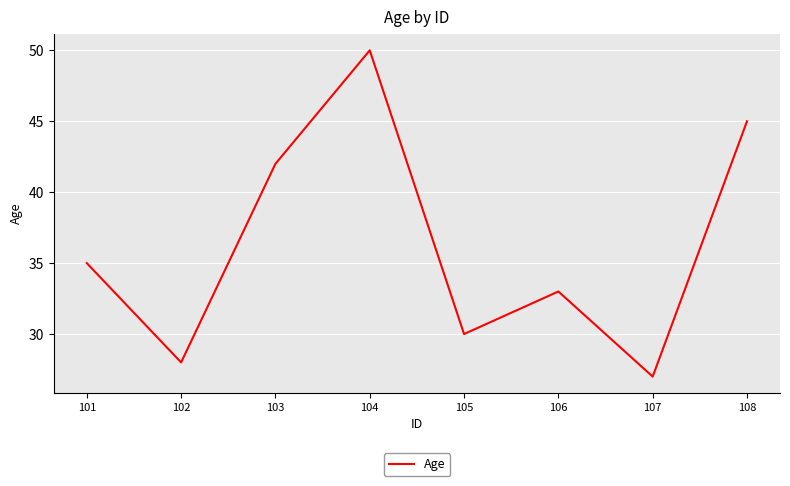

How many distinct data groups are displayed?

1